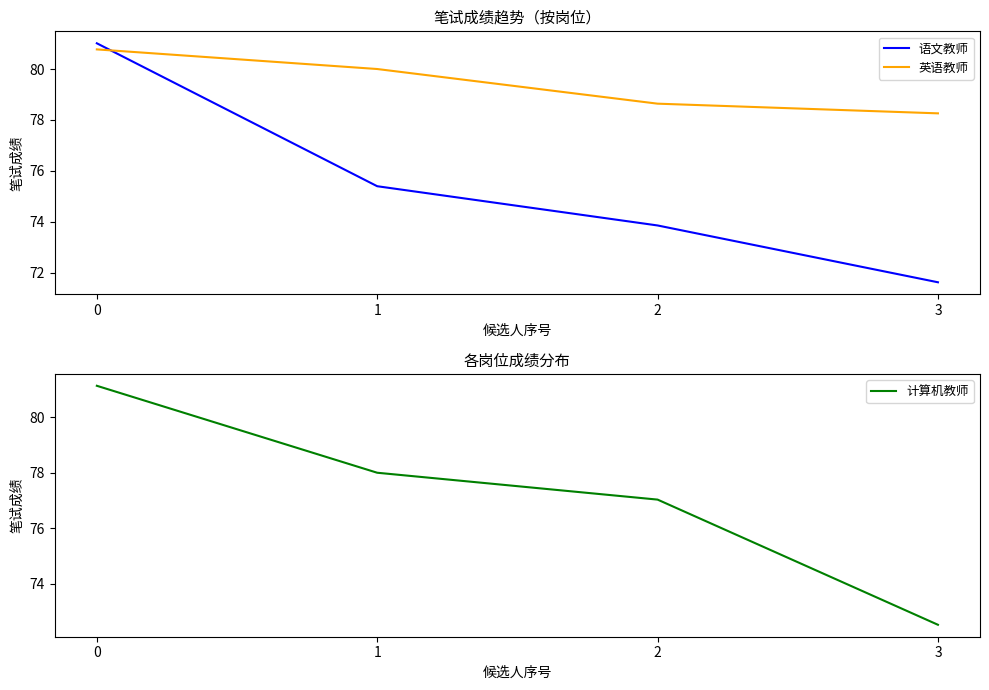

True or false: 语文教师 and 计算机教师 cross at least once.

False